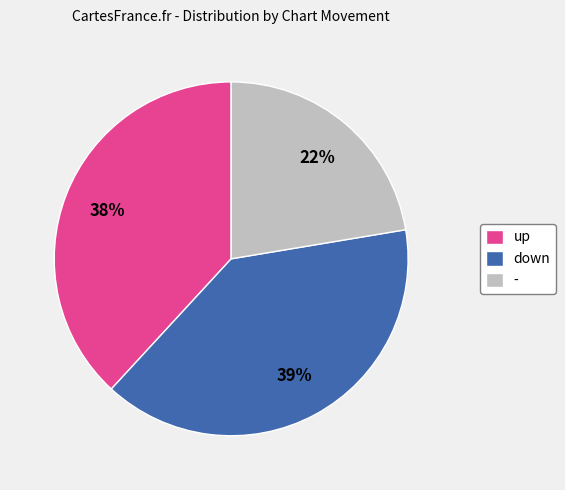

To the nearest percent, what is the difference between the up and down slice percentages?

1%